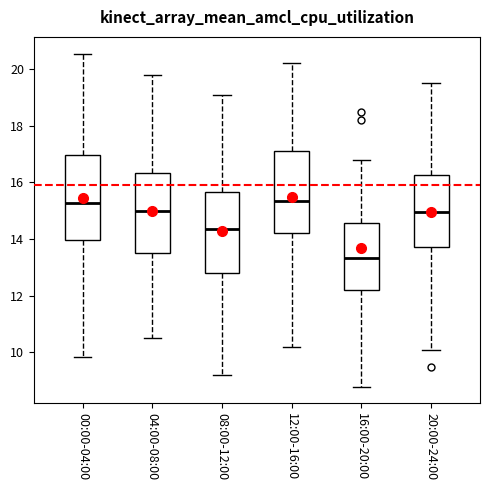

Where does the lower whisker of the box for 12:00-16:00 end on the y-axis? The values are not printed on the chart, so give them approximately, as read against the axis.

10.2